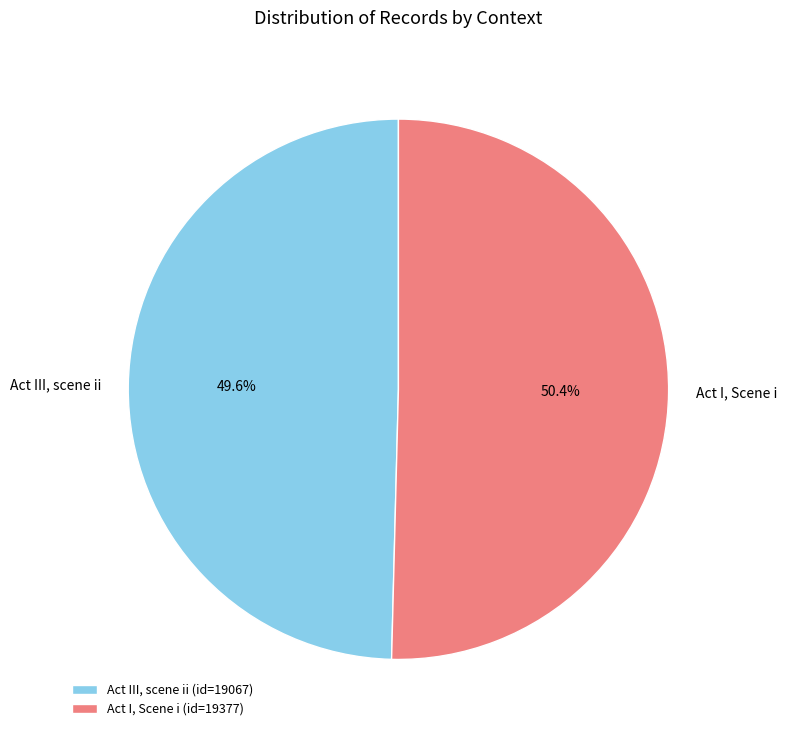

How many segments does this pie chart have?

2